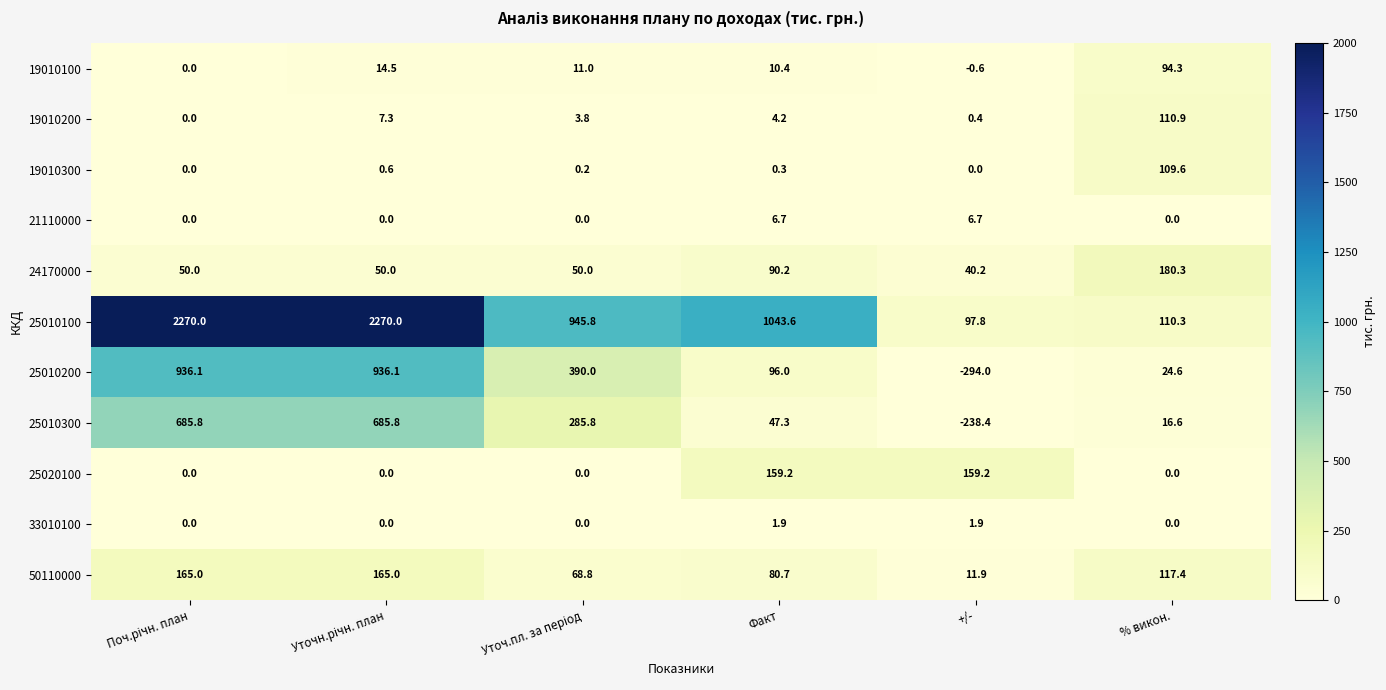

What is the difference between the second highest and second lowest values in the 19010100 series?

14.5